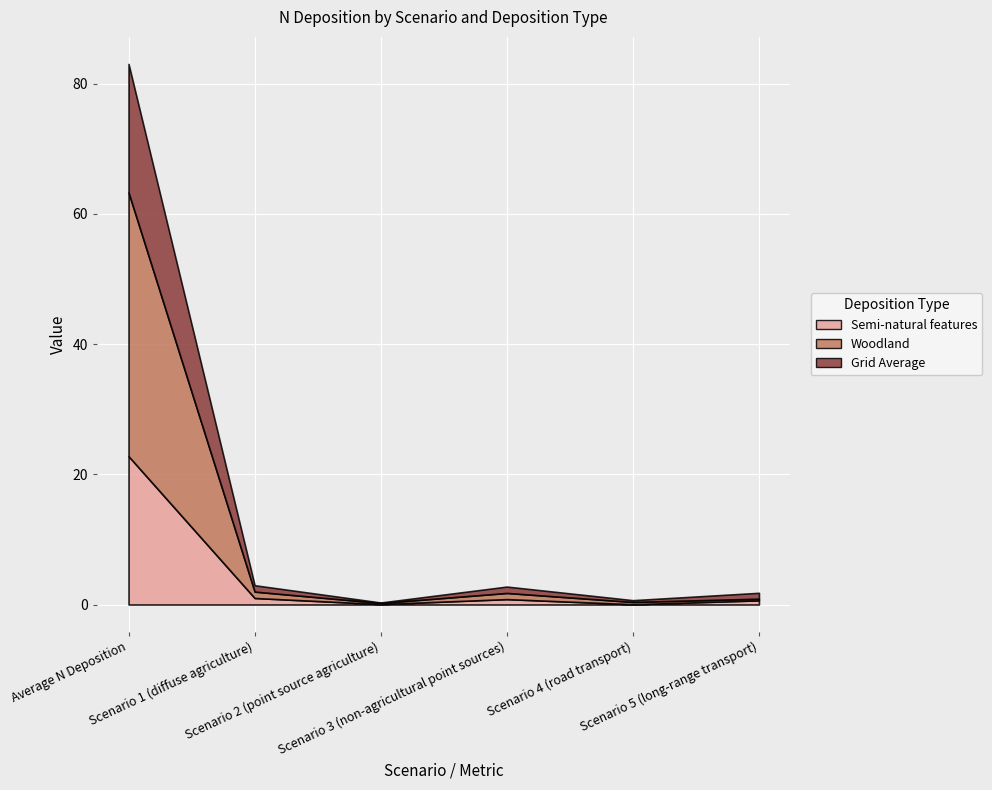

Rank the series at Scenario 2 (point source agriculture) from lowest to highest value.

Semi-natural features, Grid Average, Woodland